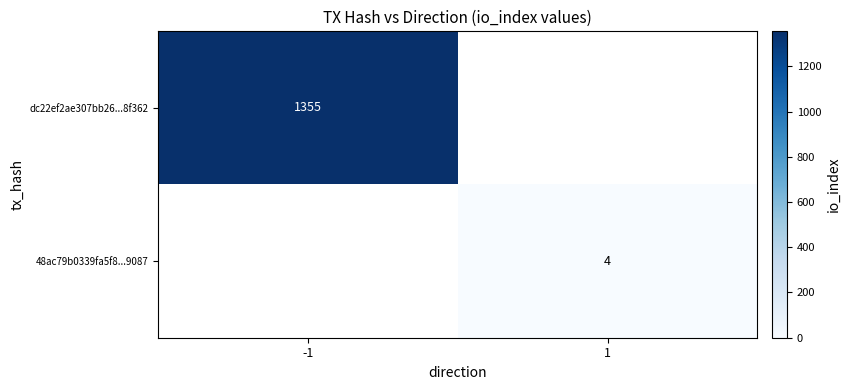

The dc22ef2ae307bb26...8f362 series shows 2145 at -1. True or false?

False